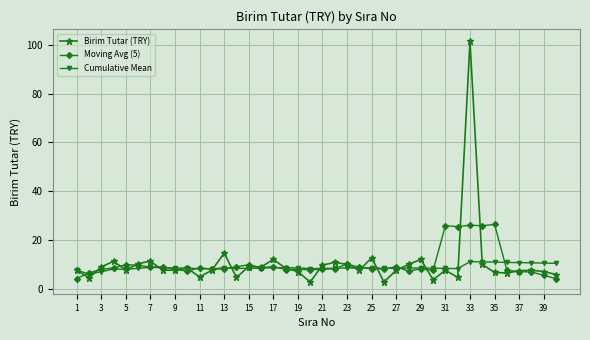

After their last crossing, which series has the higher values: Birim Tutar (TRY) or Moving Avg (5)?

Birim Tutar (TRY)